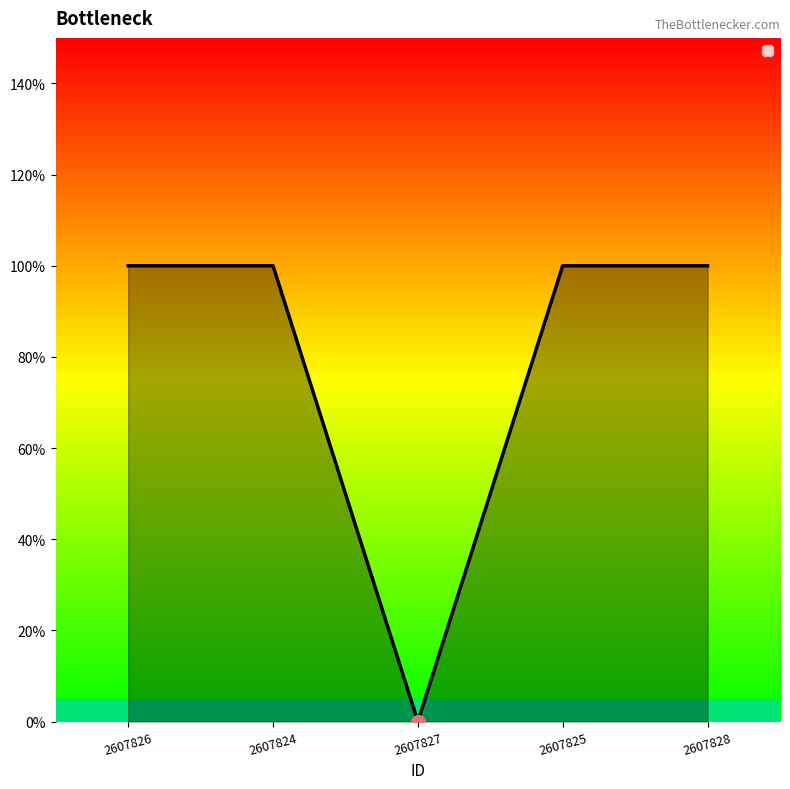

What is the sum of the values at 2607826 and 2607827?

1